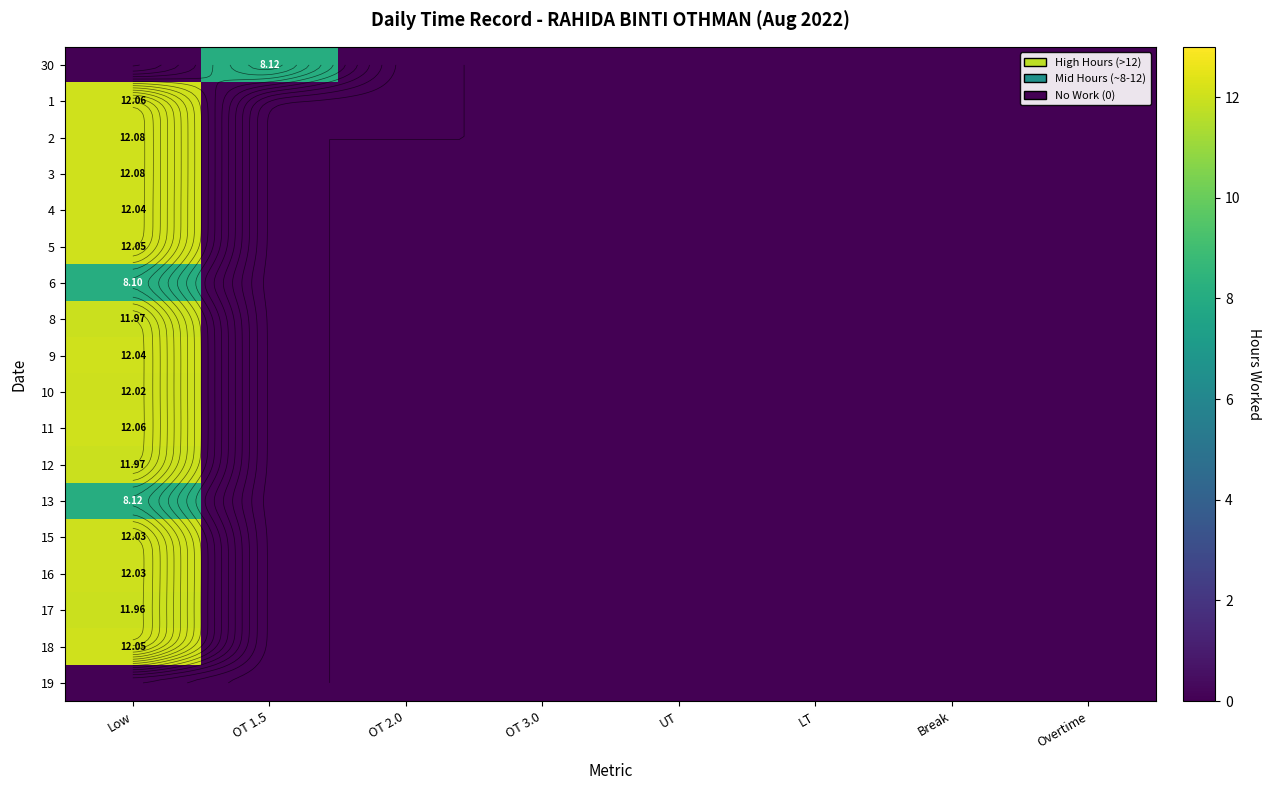

List the series in order of their peak value, lowest first.

19, 6, 30, 13, 17, 8, 12, 10, 15, 16, 4, 9, 5, 18, 1, 11, 2, 3